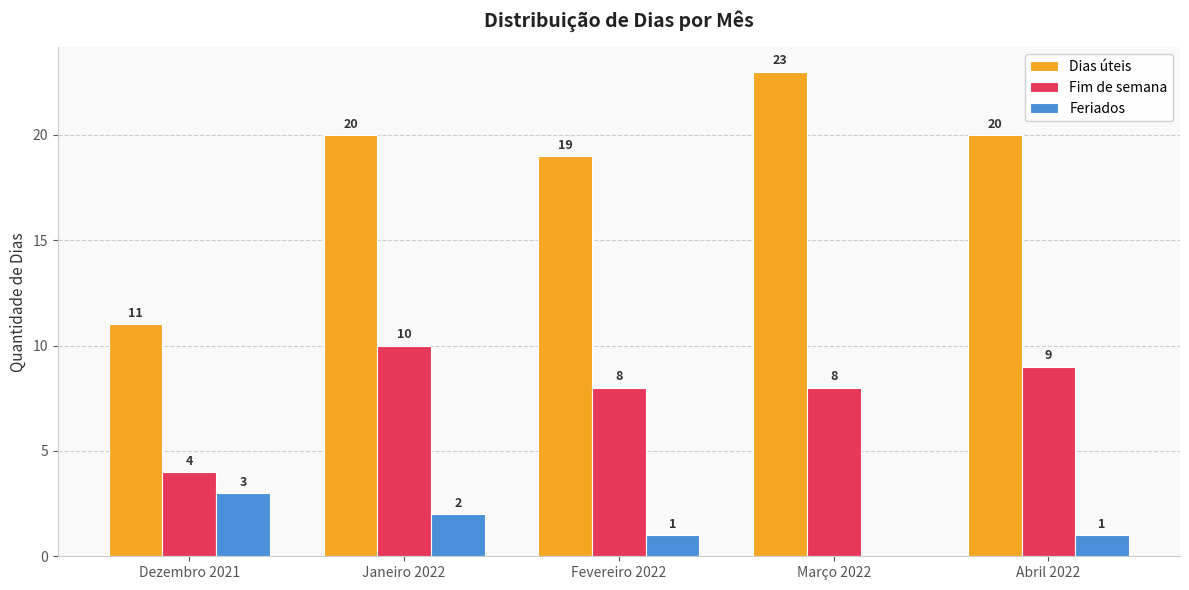

Count the number of categories in the chart.

5